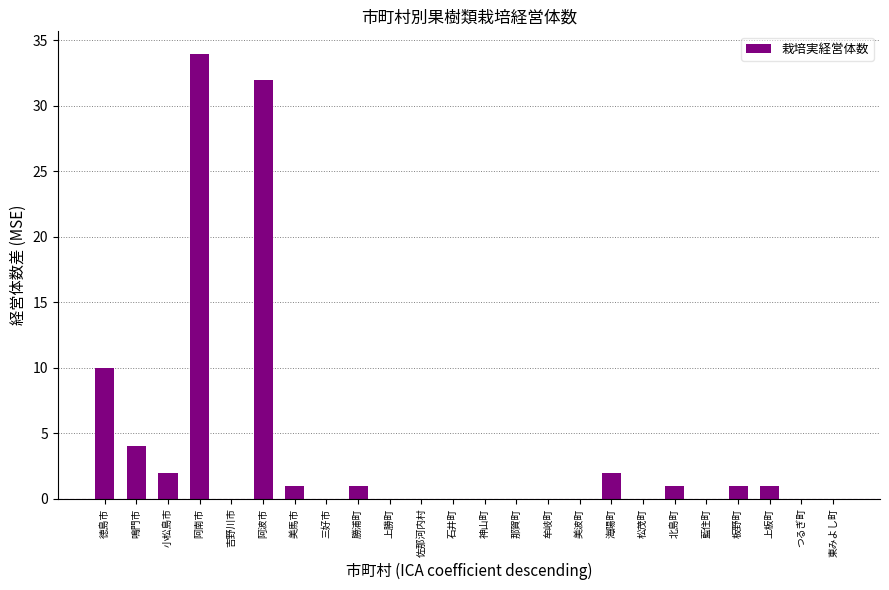

At which label is the value closest to 17?

徳島市